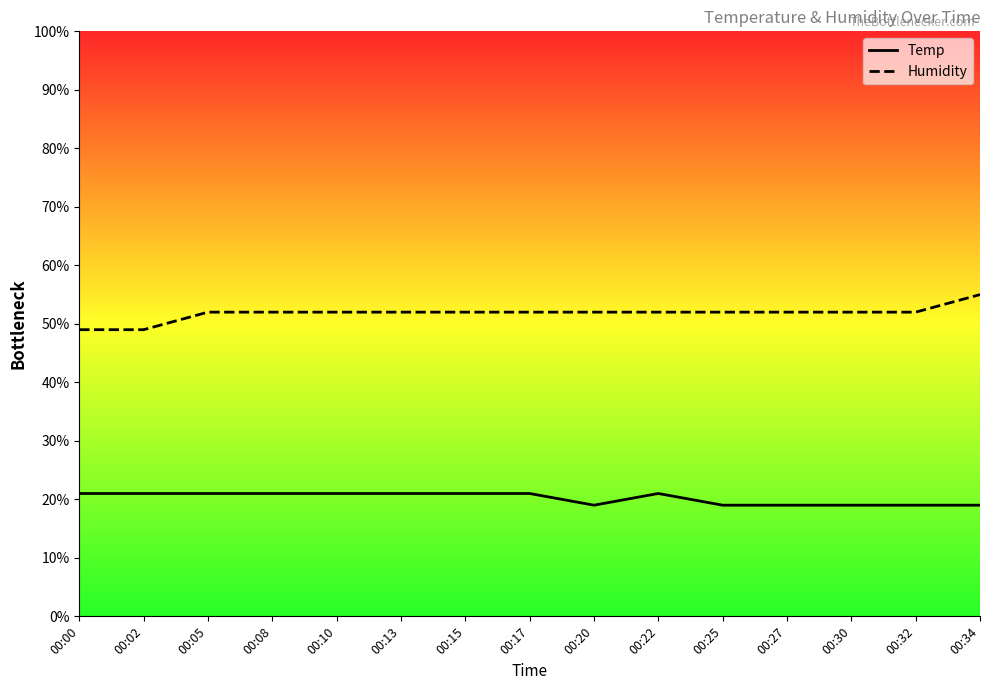

What is the total value across all series at 00:13?

73.0